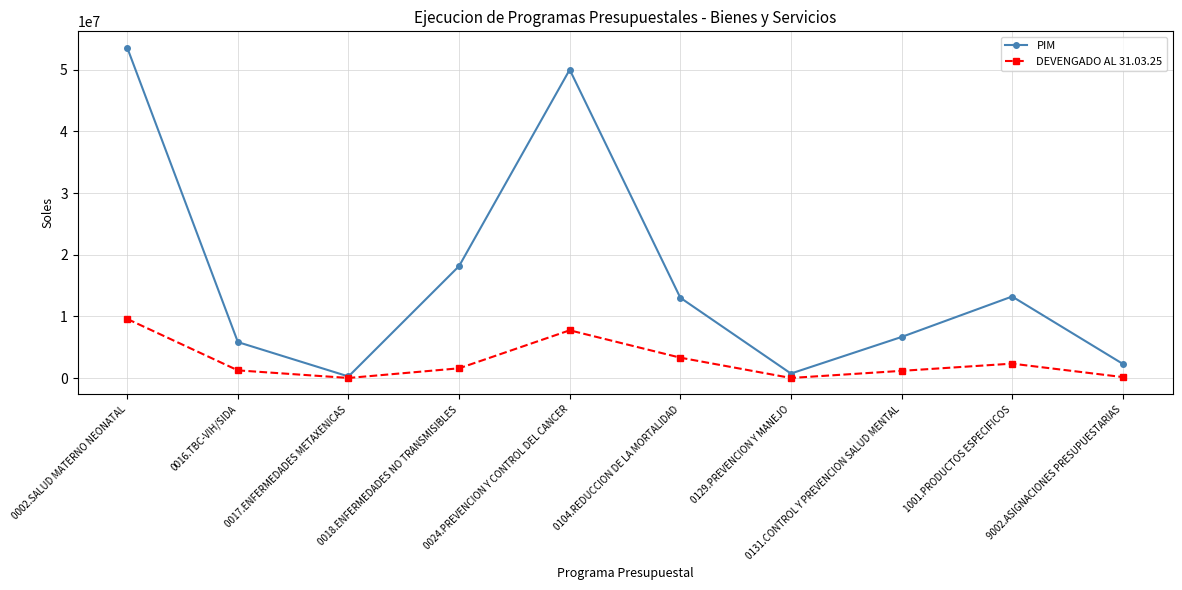

The value of DEVENGADO AL 31.03.25 at 9002.ASIGNACIONES PRESUPUESTARIAS is 175994.0. True or false?

True